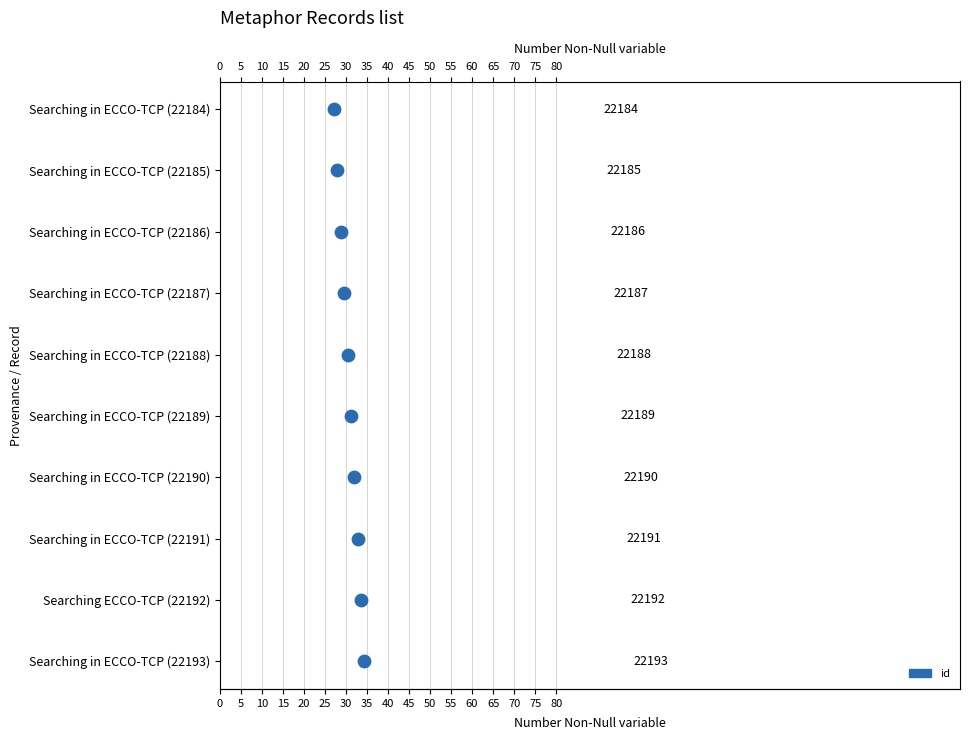

Which has a higher value, 45 or 30?

45